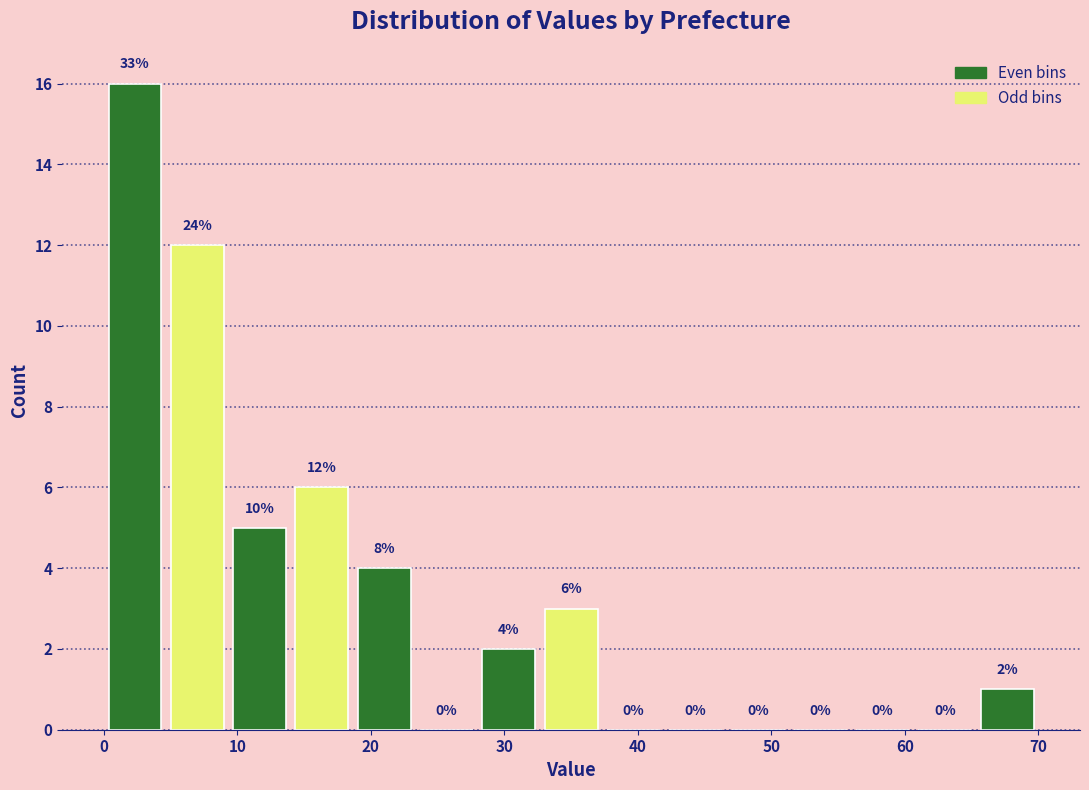

Which range on the x-axis has the tallest bar?

0 to 5